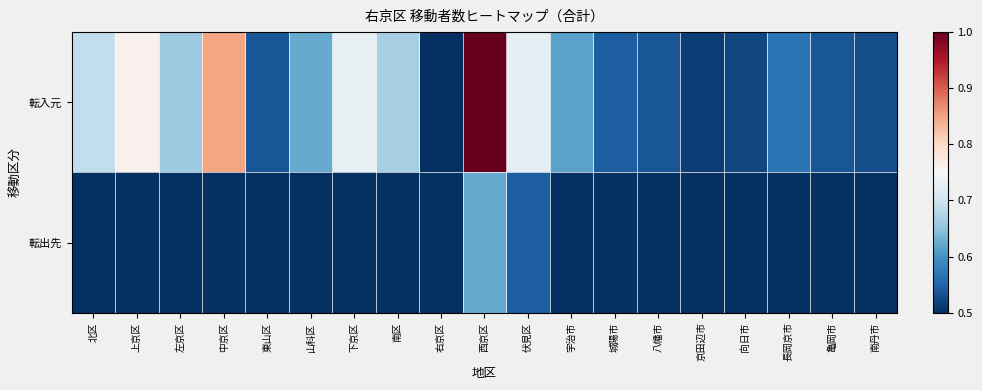

At 南丹市, list the series in order from largest to smallest.

転入元, 転出先